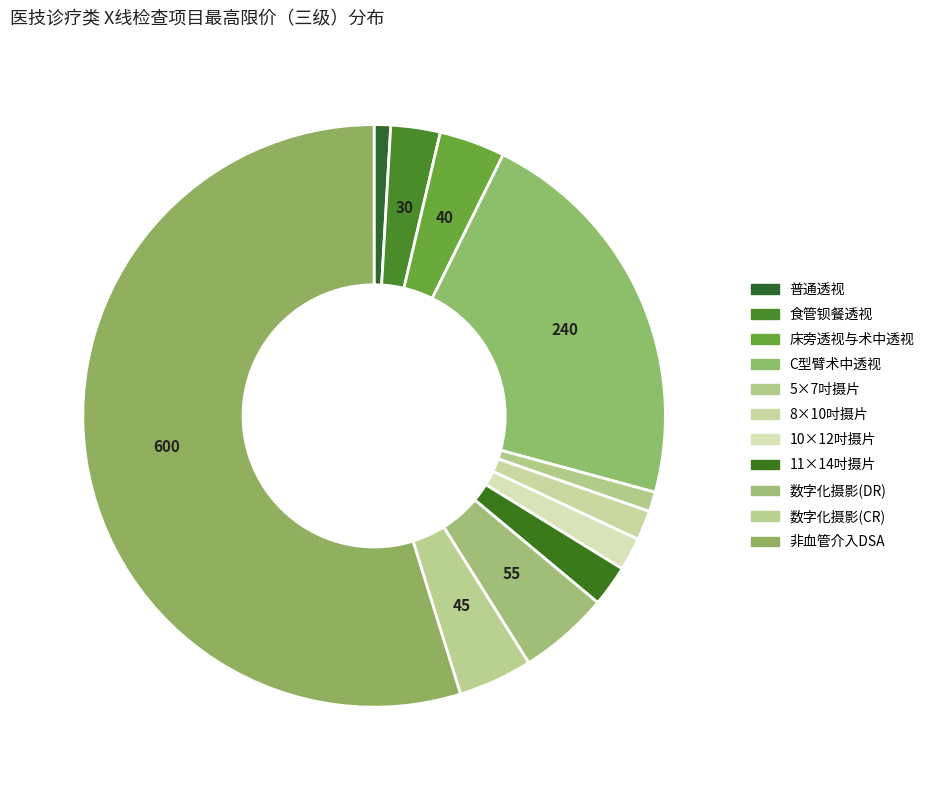

Does any single category account for the majority?

Yes